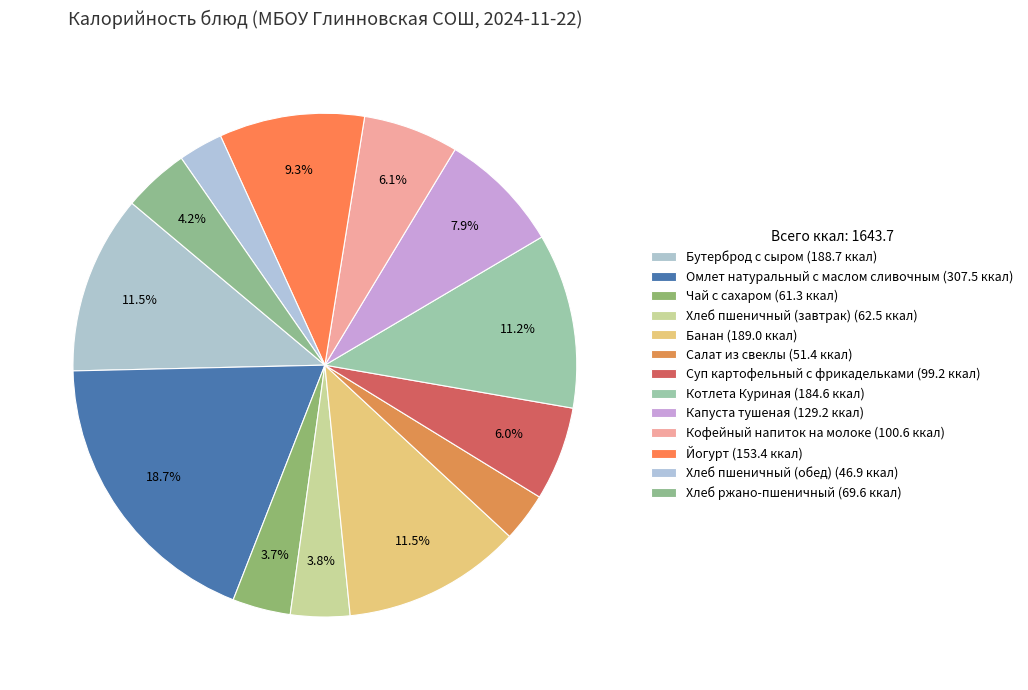

What is the largest slice in the pie chart?

Омлет натуральный с маслом сливочным